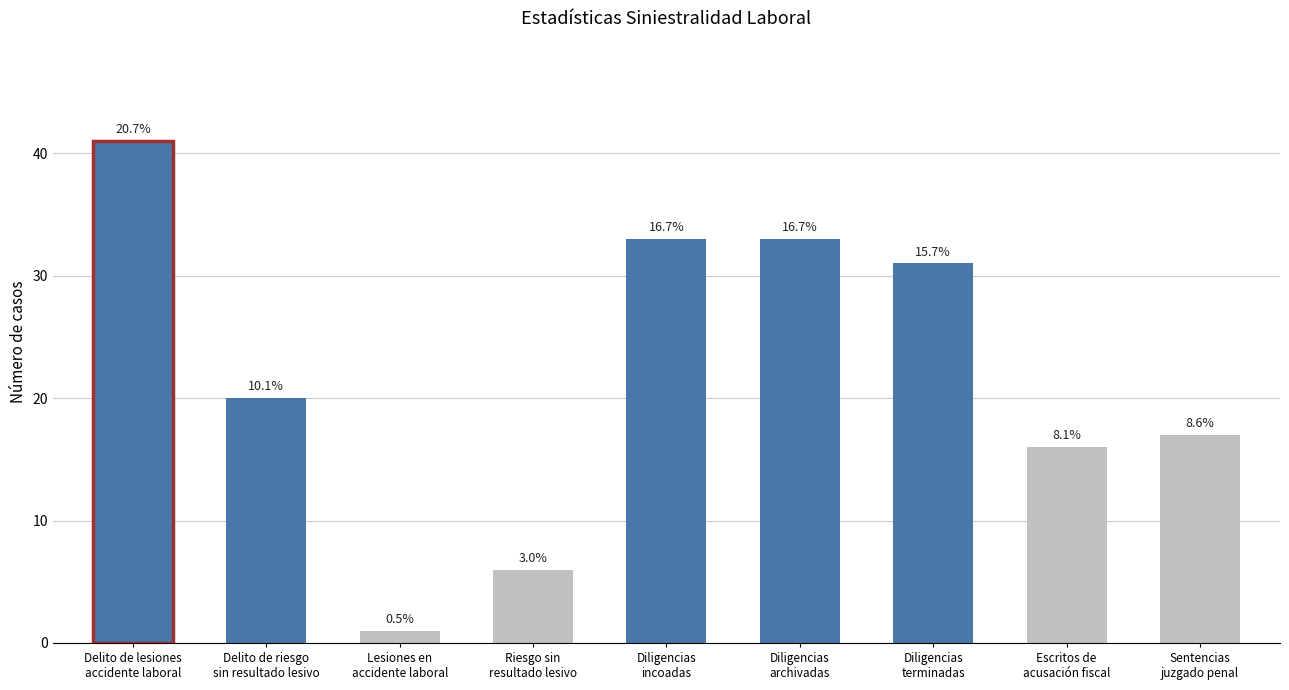

Are the bars horizontal?

No